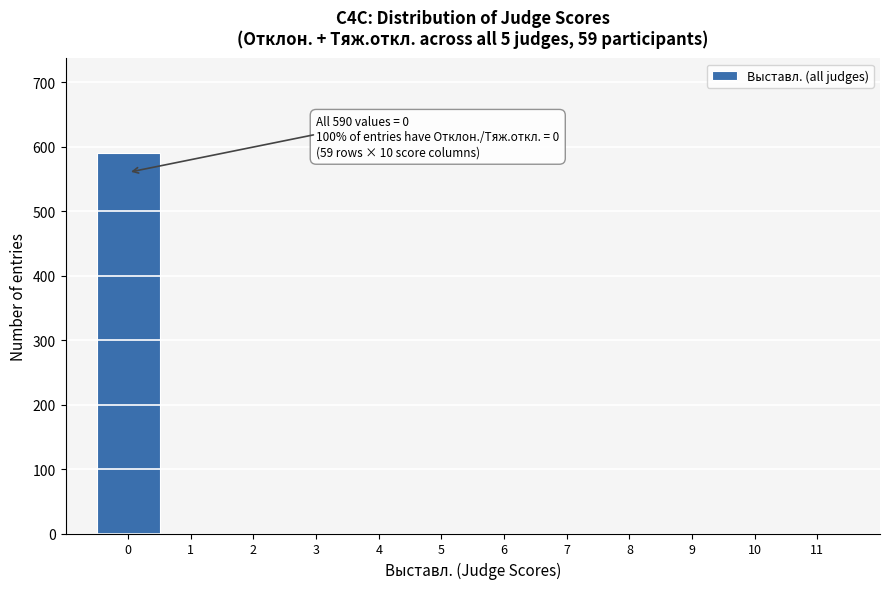

Reading right to left, what are all the values shown in this chart?

11=0	10=0	9=0	8=0	7=0	6=0	5=0	4=0	3=0	2=0	1=0	0=590